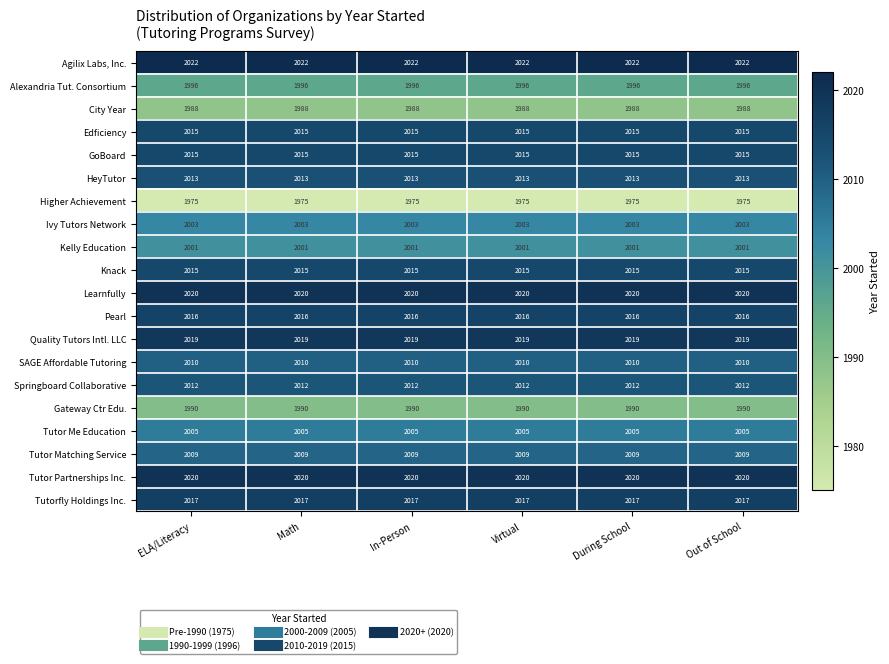

What is the total value across all series at In-Person?

40161